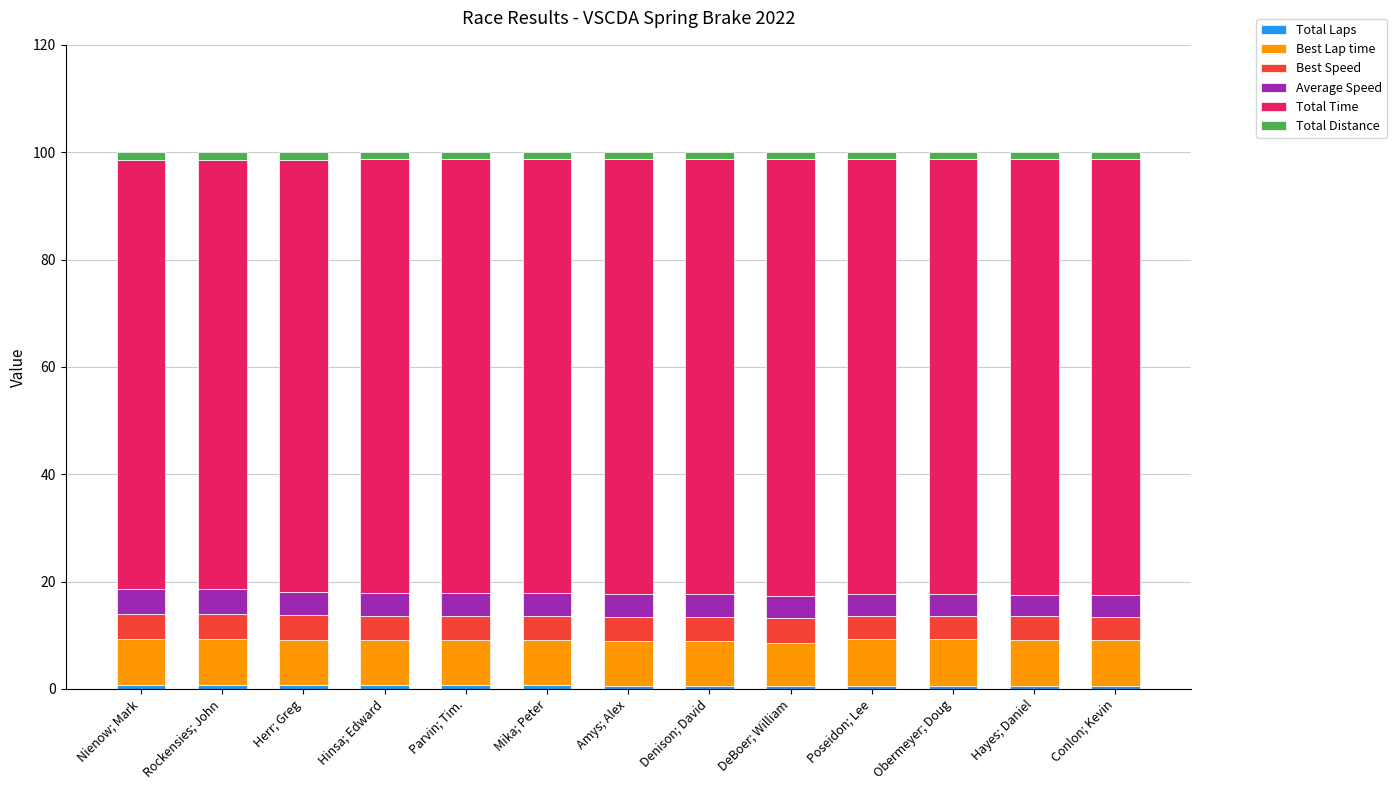

Does the chart contain any negative values?

No